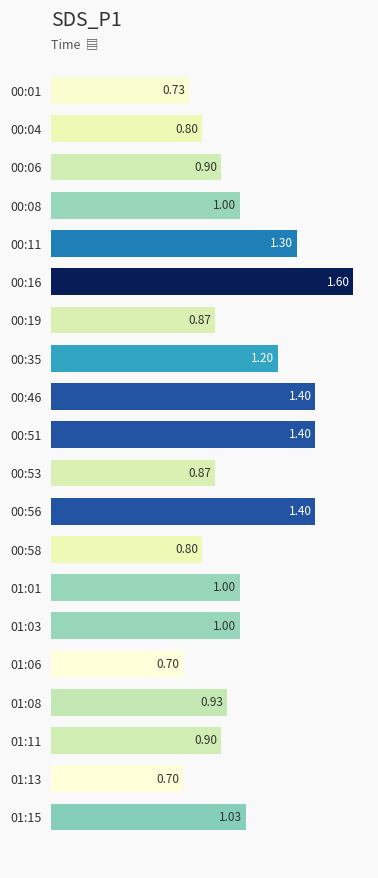

What is the change in value from 00:58 to 01:15?

+0.2